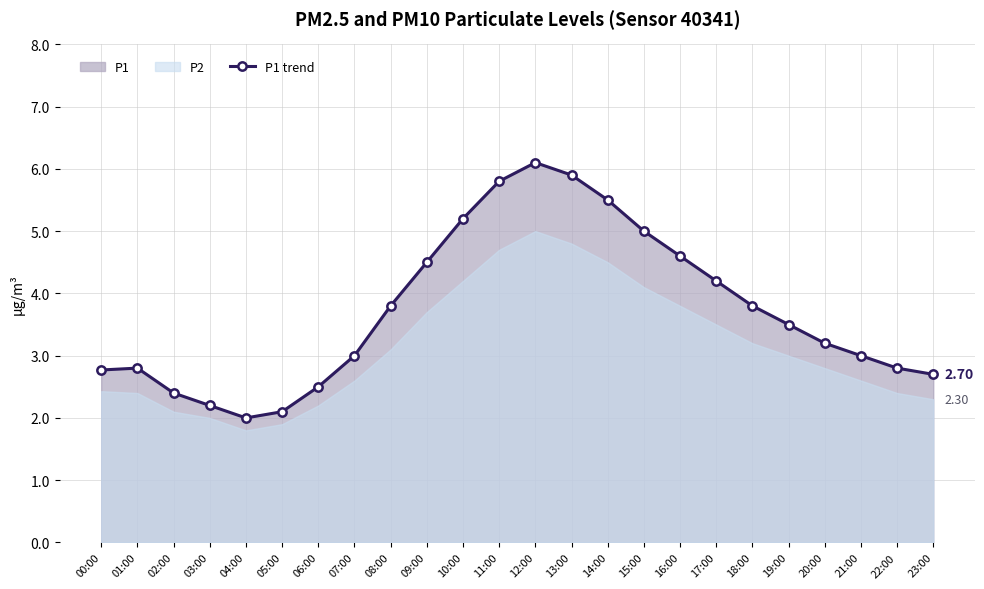

Does the chart have visible grid lines?

Yes